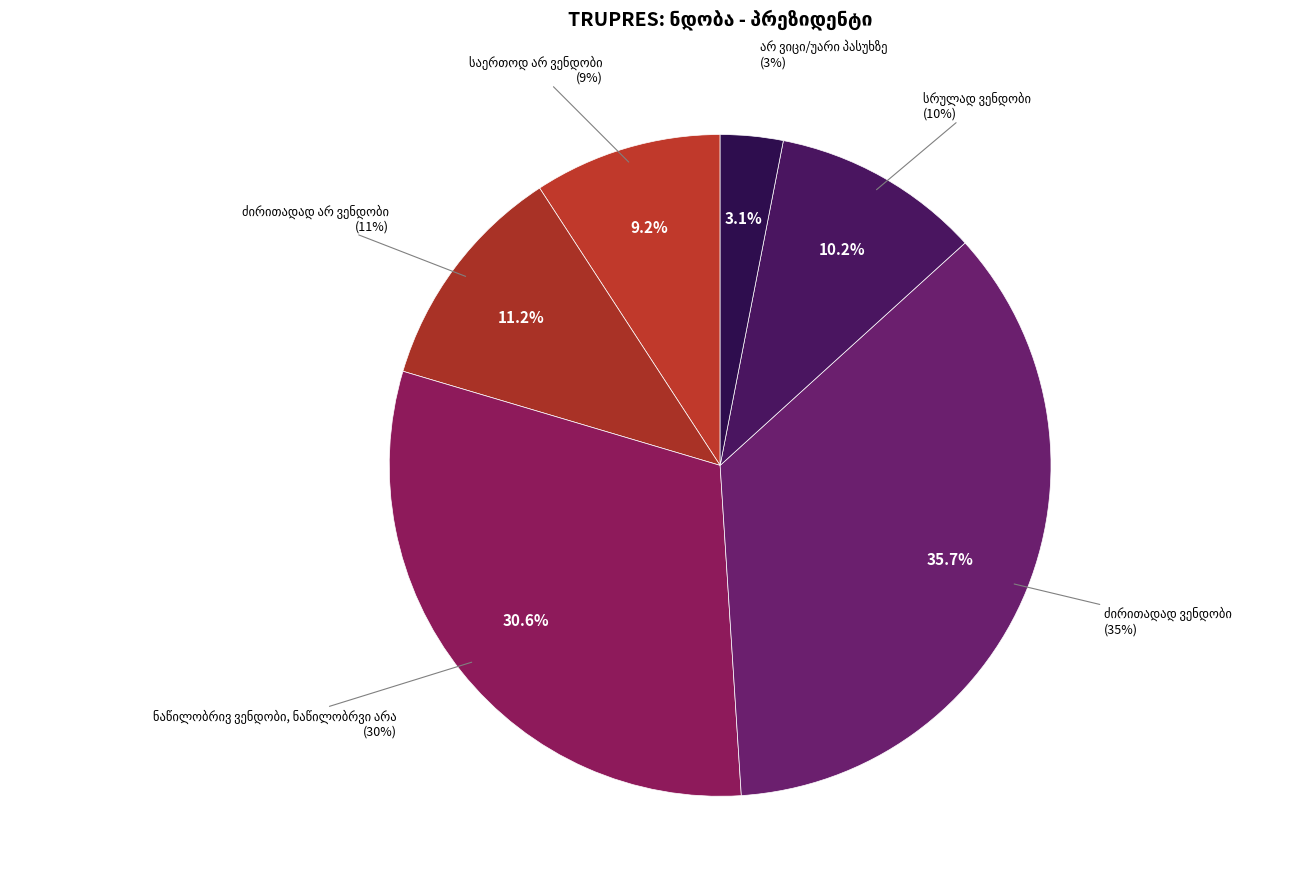

What percentage is the ძირითადად ვენდობი slice, to the nearest percent?

36%